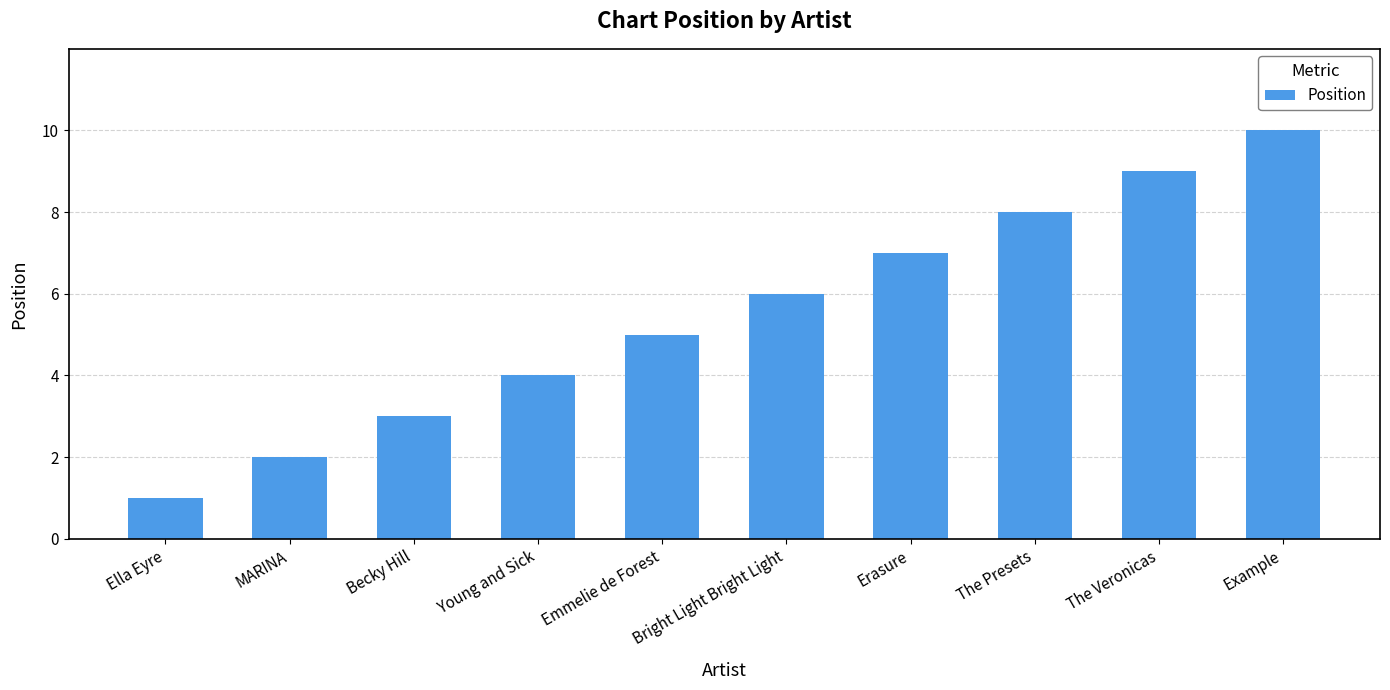

Which category has the highest value across all series?

Example